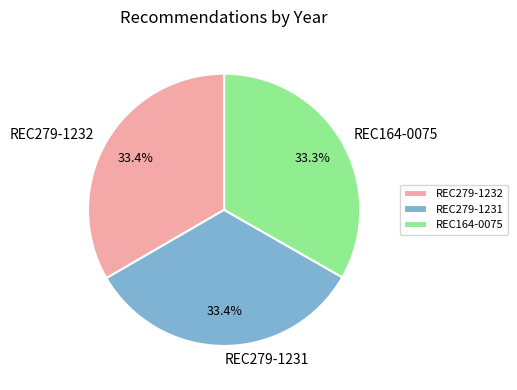

How many slices are in this pie chart?

3